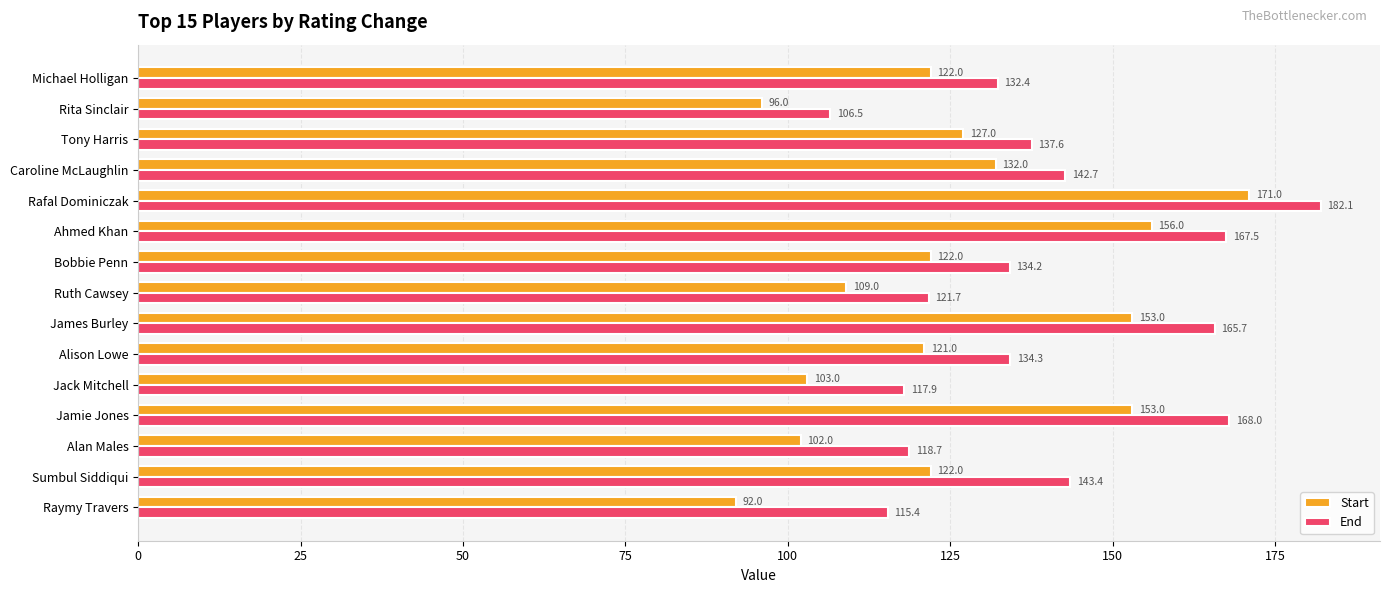

List the series in order of their peak value, highest first.

End, Start